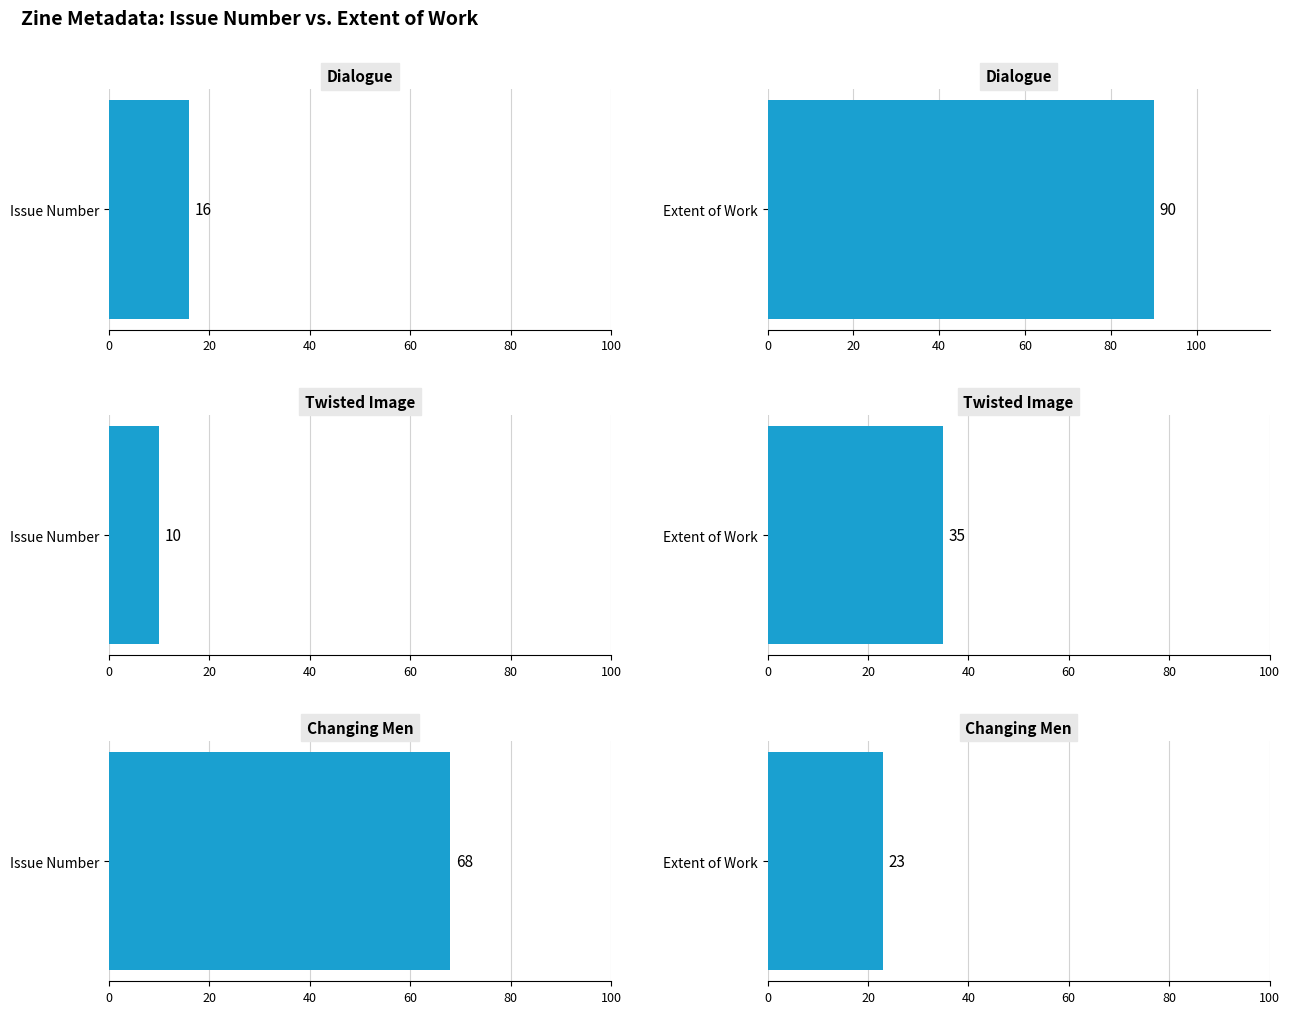

What is the spread (max minus min) of values at 607?

45